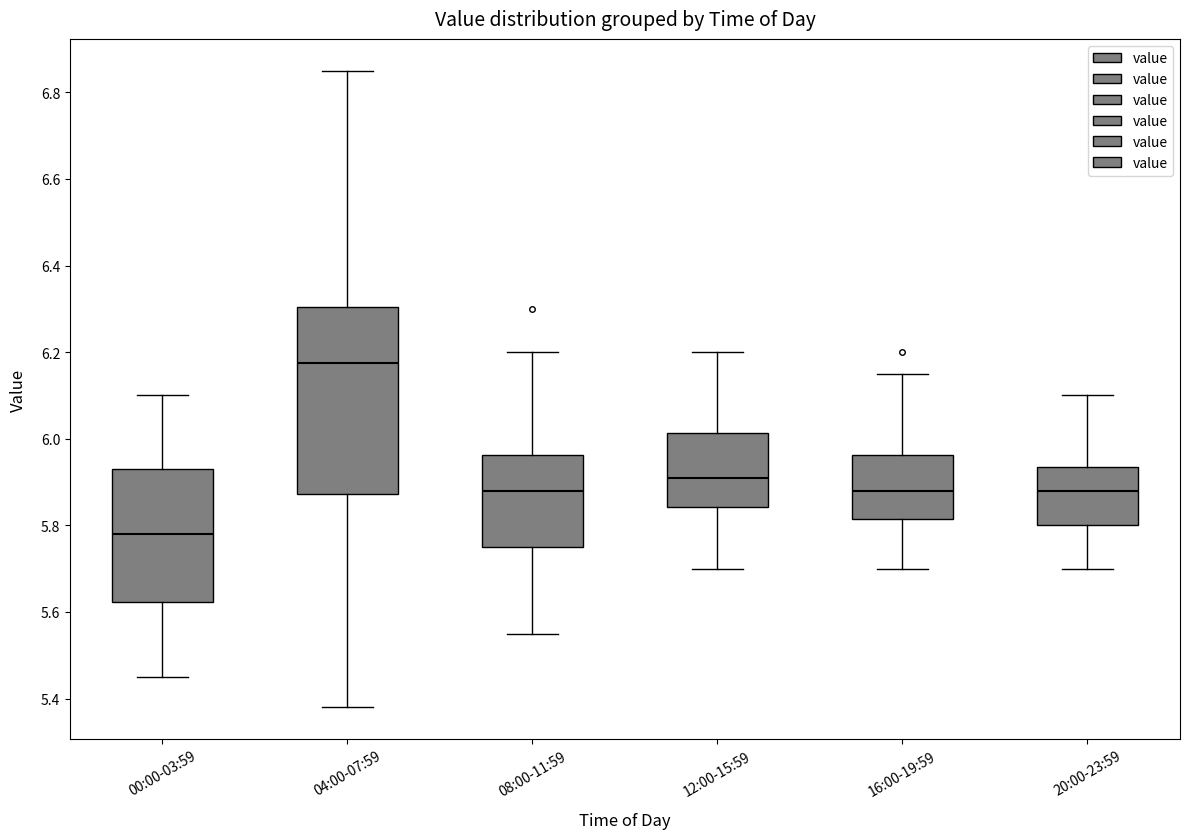

Which box is the tallest, from its lower edge to its upper edge?

04:00-07:59